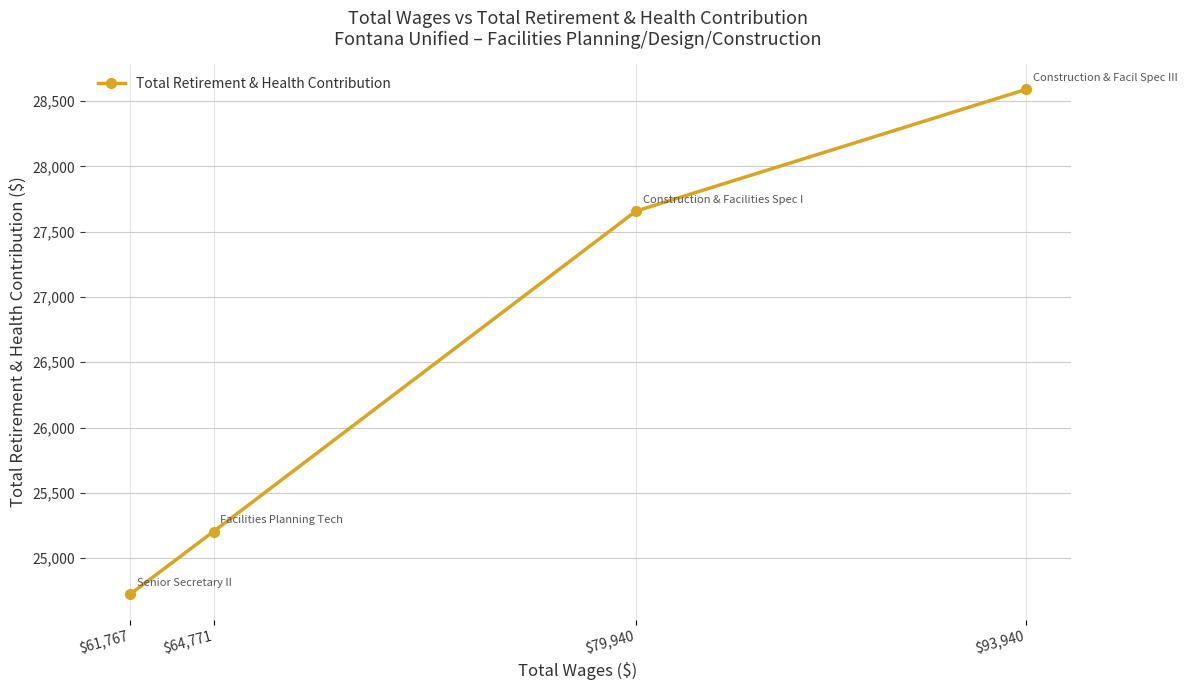

Is it true that the value at $64,771 is 25203?

True